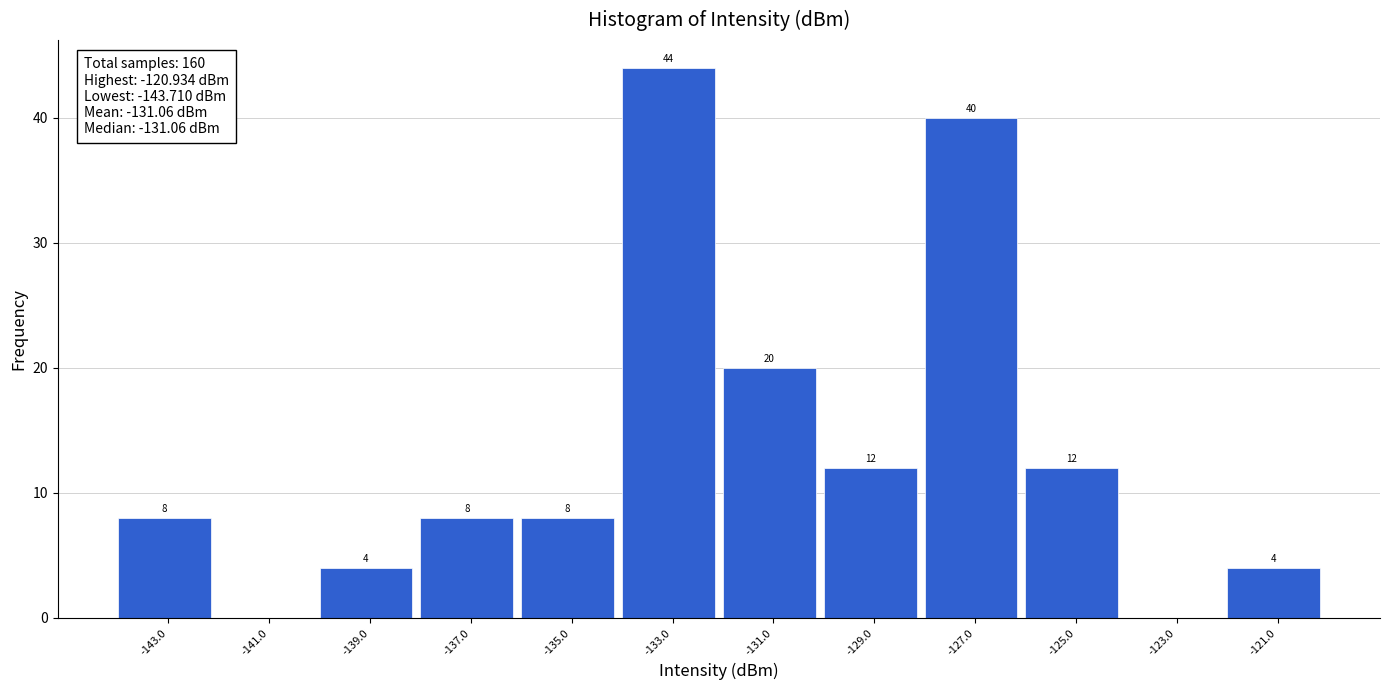

Over which range of the x-axis is the bar tallest?

-134 to -132